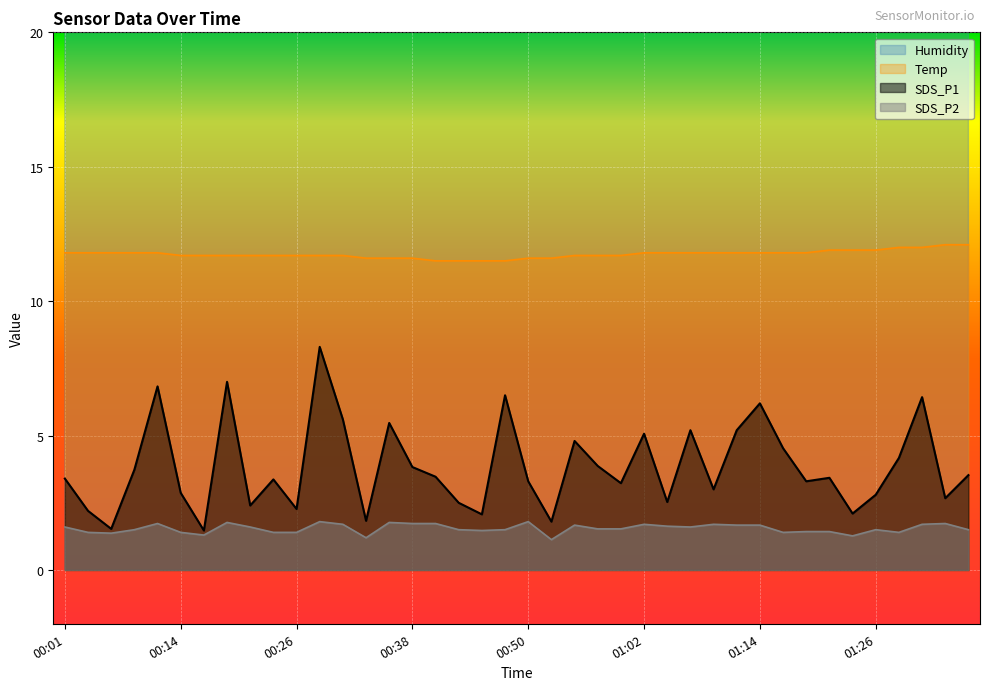

At which category is the sum across all series the highest?

00:28